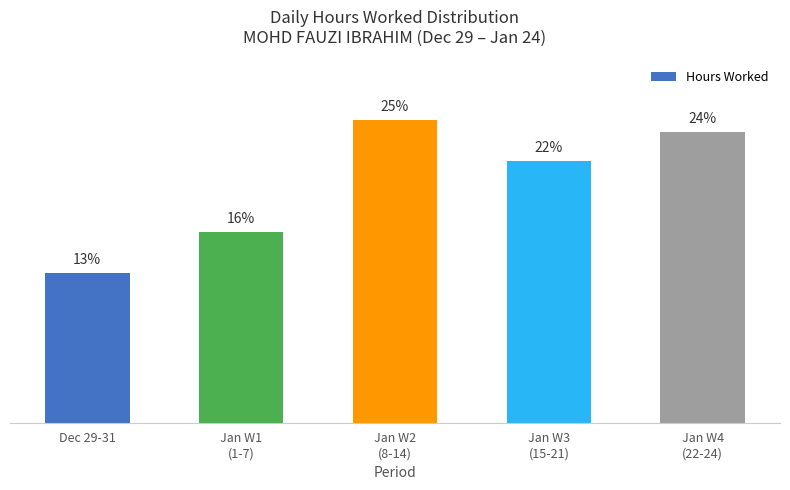

What is the difference between the values at Jan W3
(15-21) and Dec 29-31?

9.3